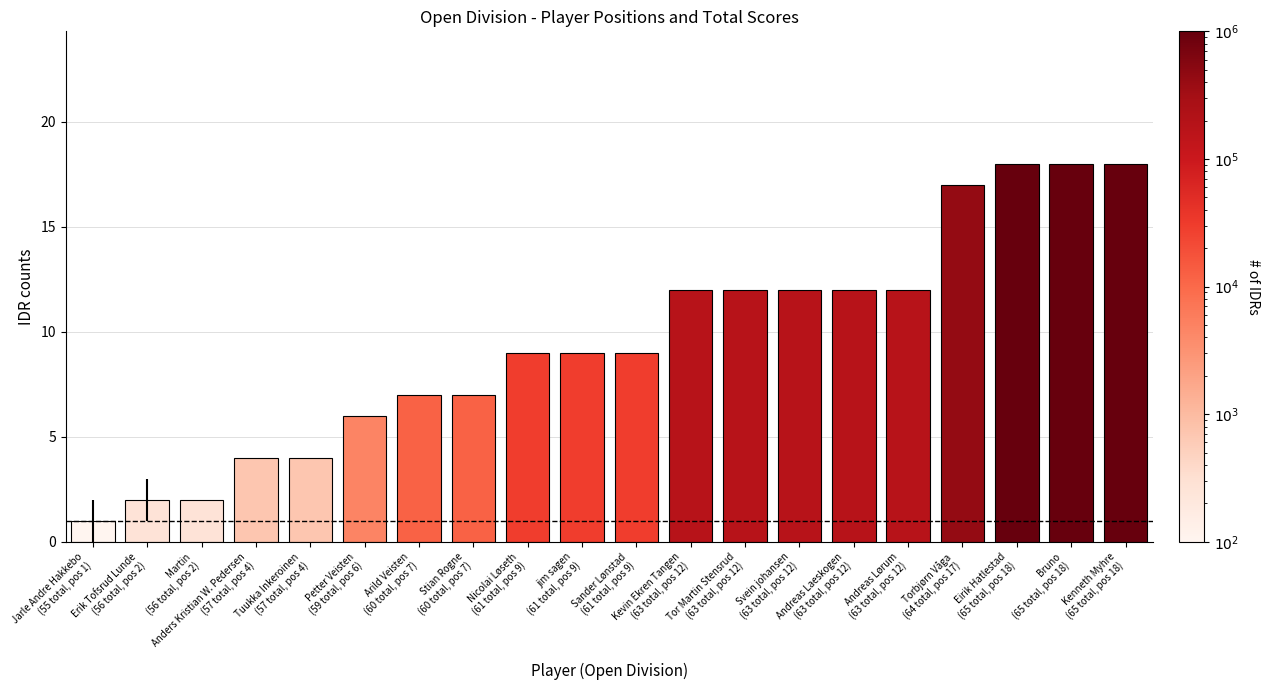

What is the sum of all values?

191